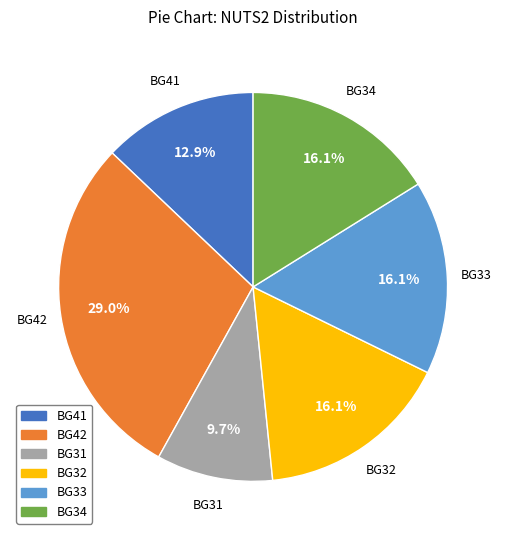

Is there a majority slice in this chart?

No